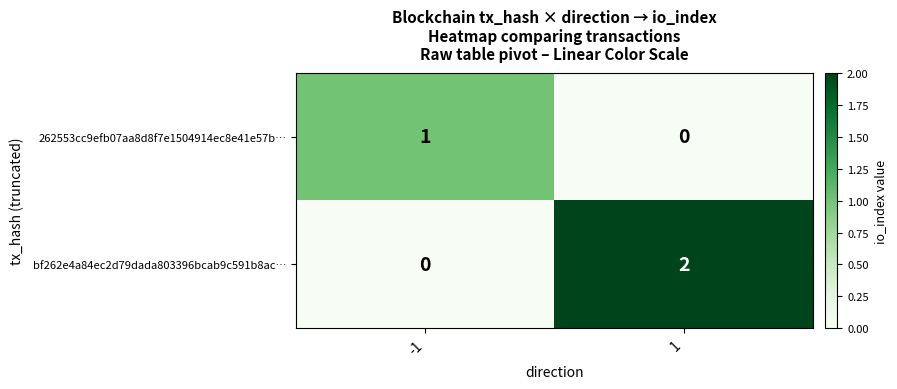

Reading right to left, what are all the values shown in this chart?

262553cc9efb07aa8d8f7e1504914ec8e41e57b…: 1=0	-1=1
bf262e4a84ec2d79dada803396bcab9c591b8ac…: 1=2	-1=0